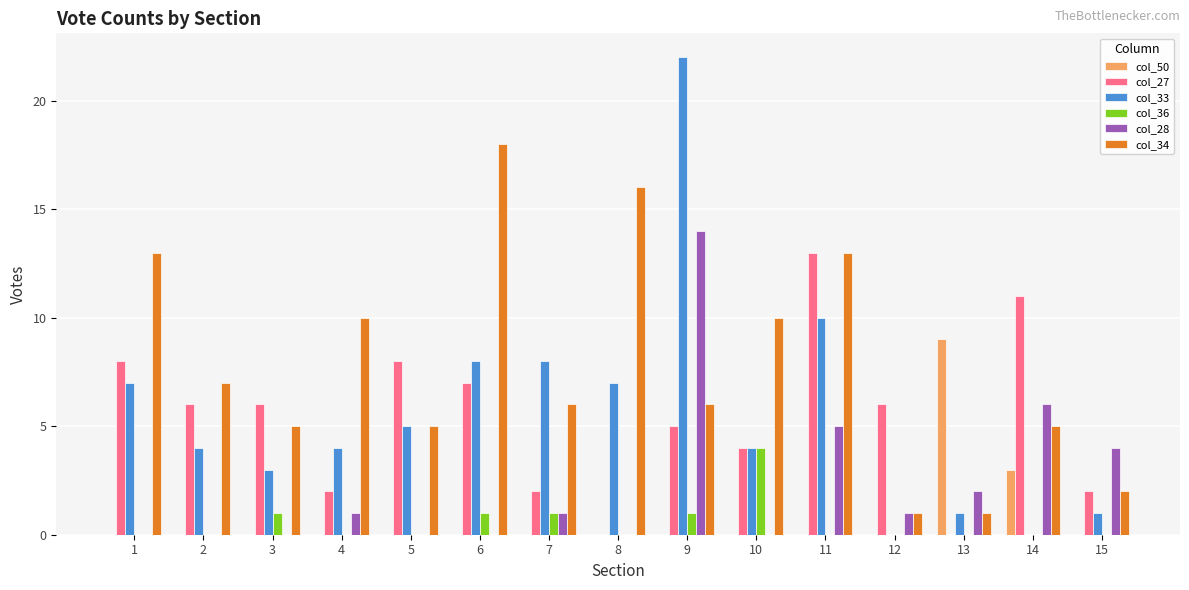

Is the value of col_50 at 11 greater than the value of col_34 at 15?

No